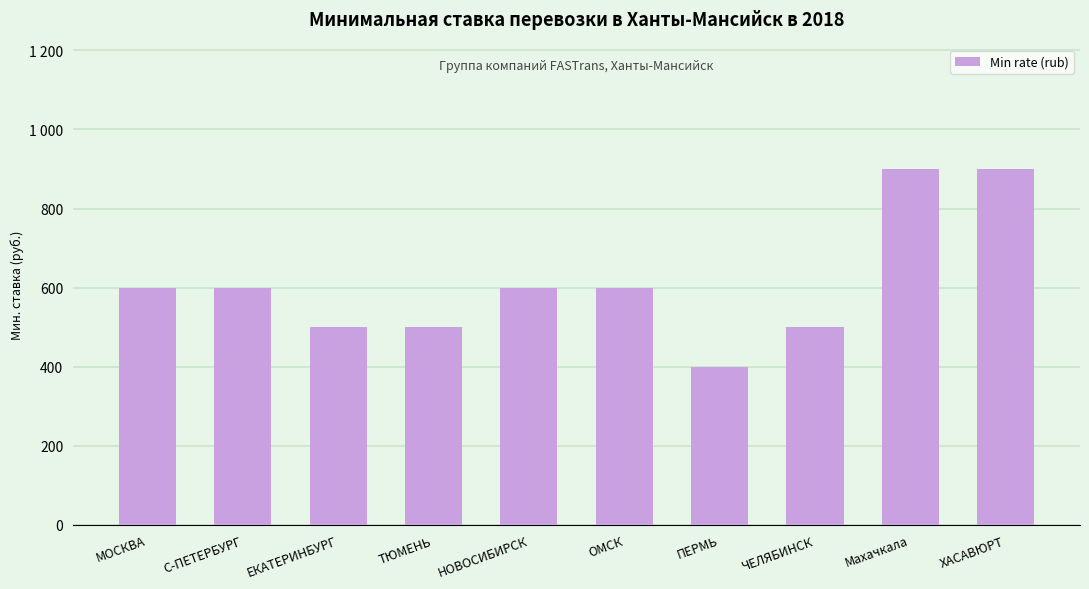

At which category does the chart reach its peak across all series?

Махачкала